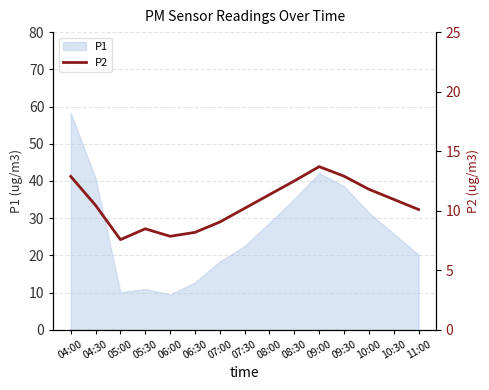

What is the minimum value shown in the chart?

7.6